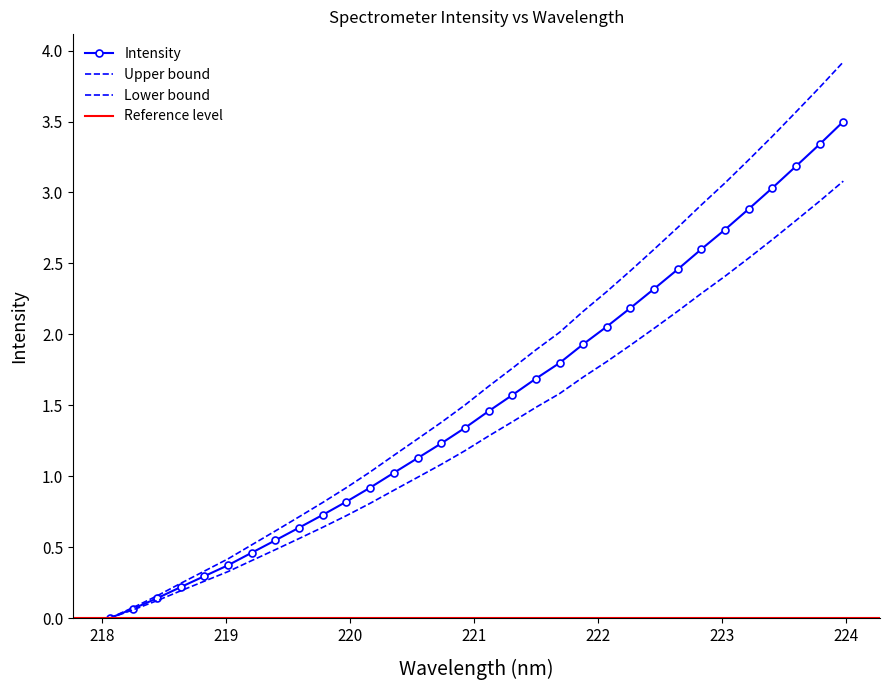

True or false: the data has more than 2 interior local peaks.

False